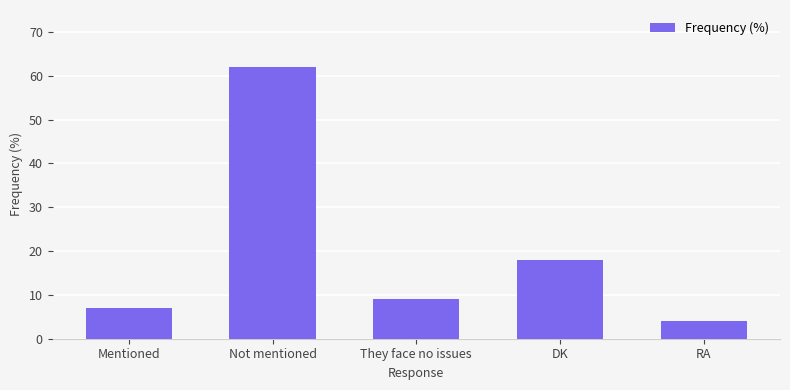

What is the minimum value shown in the chart?

4